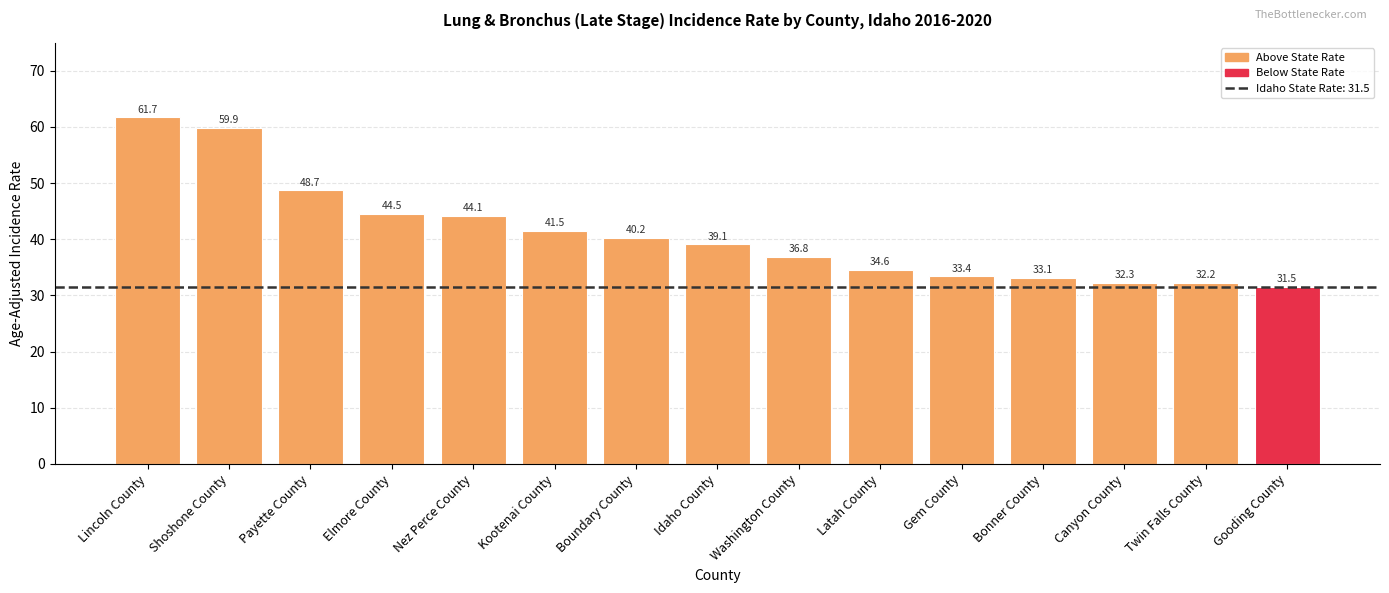

Where does the data first go above 39?

Lincoln County